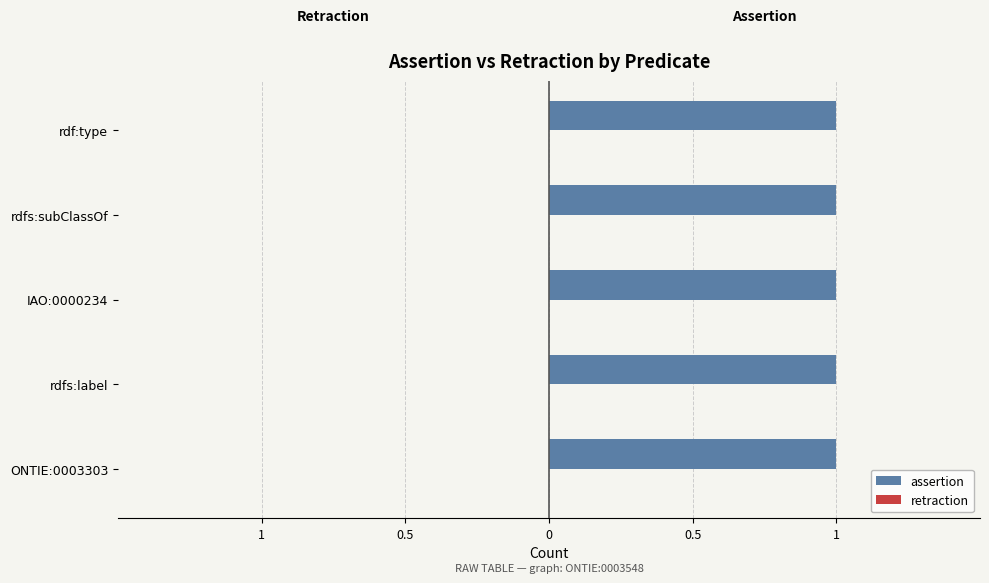

How many data points does each series have?

5